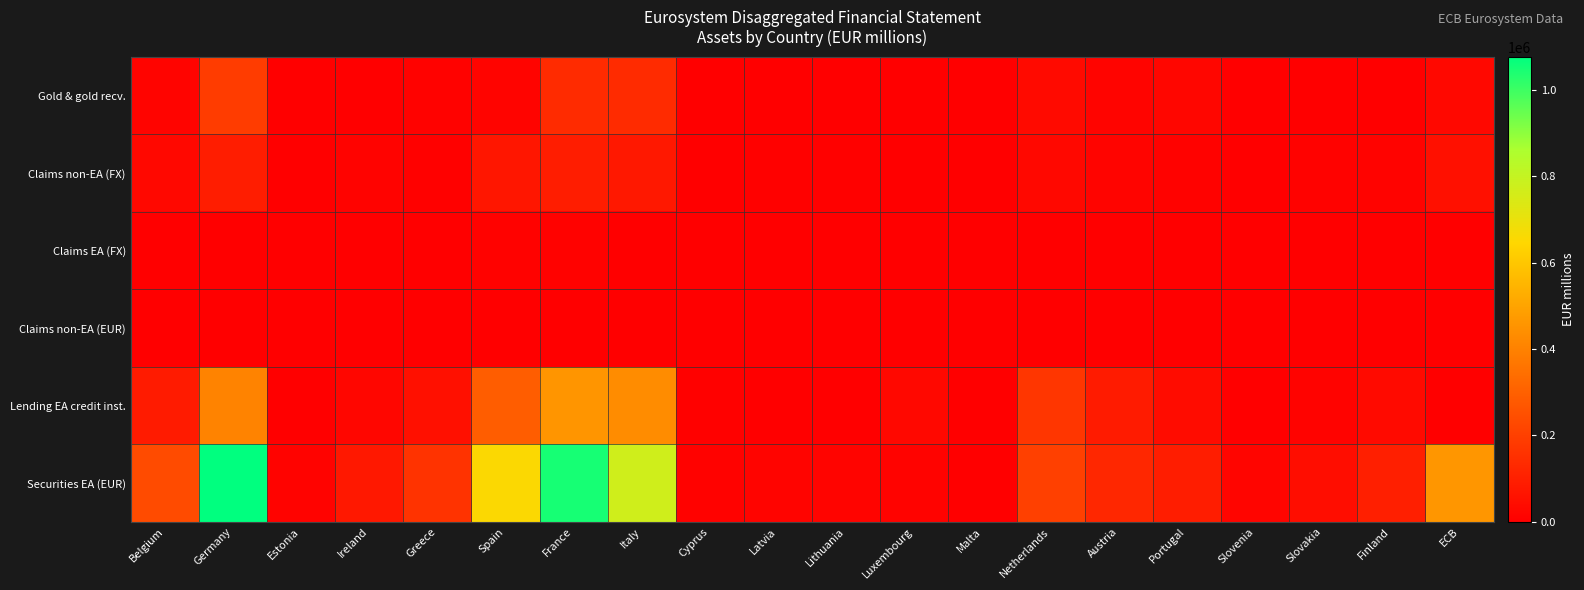

Reading right to left, what are all the values shown in this chart?

Gold & gold recv.: ECB=28221	Finland=2741	Slovakia=1772	Slovenia=178	Portugal=21388	Austria=15653	Netherlands=34240	Malta=0	Luxembourg=126	Lithuania=326	Latvia=372	Cyprus=777	Italy=137072	France=136222	Spain=15743	Greece=8471	Ireland=672	Estonia=14	Germany=187573	Belgium=12713
Claims non-EA (FX): ECB=53902	Finland=12486	Slovakia=7715	Slovenia=1956	Portugal=7548	Austria=16609	Netherlands=25748	Malta=1145	Luxembourg=2560	Lithuania=4930	Latvia=4266	Cyprus=1131	Italy=77699	France=94589	Spain=70213	Greece=4568	Ireland=11293	Estonia=2285	Germany=93100	Belgium=27355
Claims EA (FX): ECB=2969	Finland=244	Slovakia=577	Slovenia=44	Portugal=140	Austria=832	Netherlands=440	Malta=243	Luxembourg=102	Lithuania=13	Latvia=518	Cyprus=25	Italy=1091	France=10010	Spain=6856	Greece=821	Ireland=290	Estonia=184	Germany=38	Belgium=261
Claims non-EA (EUR): ECB=0	Finland=0	Slovakia=1574	Slovenia=983	Portugal=1069	Austria=271	Netherlands=130	Malta=683	Luxembourg=445	Lithuania=68	Latvia=173	Cyprus=0	Italy=1831	France=652	Spain=359	Greece=0	Ireland=1844	Estonia=180	Germany=50	Belgium=0
Lending EA credit inst.: ECB=0	Finland=32113	Slovakia=10619	Slovenia=1443	Portugal=41337	Austria=86520	Netherlands=172366	Malta=662	Luxembourg=26611	Lithuania=1668	Latvia=597	Cyprus=6215	Italy=432023	France=460252	Spain=289689	Greece=50863	Ireland=21058	Estonia=1832	Germany=403965	Belgium=85960
Securities EA (EUR): ECB=462163	Finland=96929	Slovakia=43097	Slovenia=18178	Portugal=92963	Austria=123704	Netherlands=203961	Malta=2285	Luxembourg=12191	Lithuania=13678	Latvia=13958	Cyprus=8851	Italy=771116	France=1048775	Spain=654653	Greece=160141	Ireland=76347	Estonia=10962	Germany=1077208	Belgium=234469